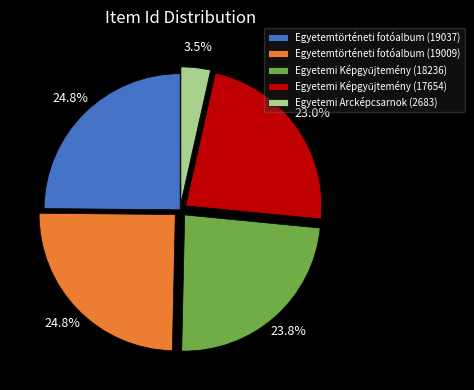

The Egyetemtörténeti fotóalbum (19037) slice represents 10% of the pie. True or false?

False